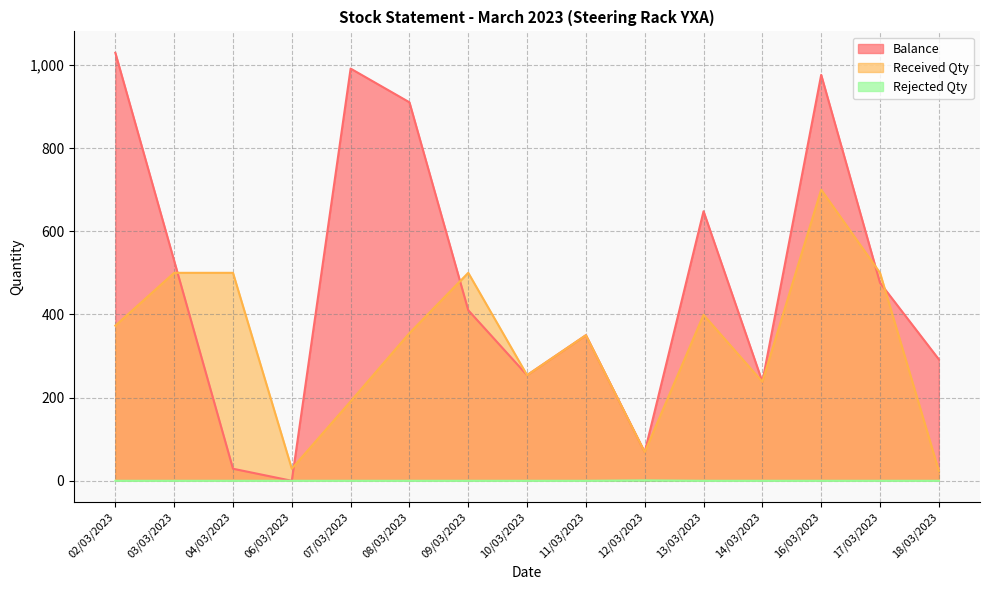

How many lines are shown in the chart?

3